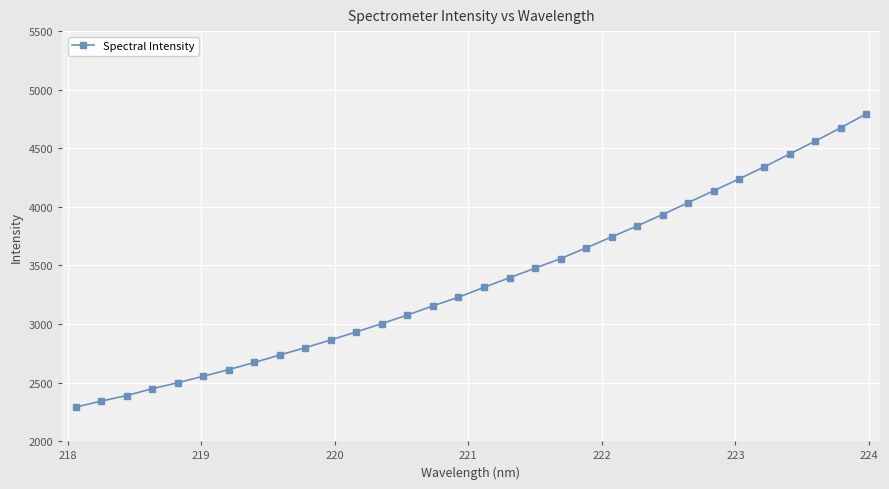

What is the greatest value displayed?

4794.1